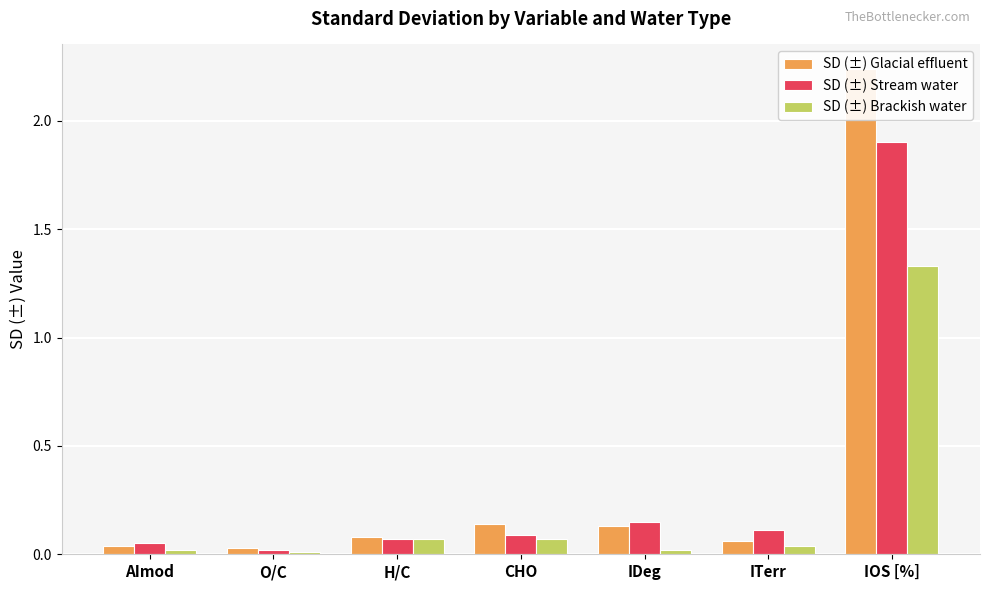

The value of SD (±) Stream water at AImod is 0.1. True or false?

True